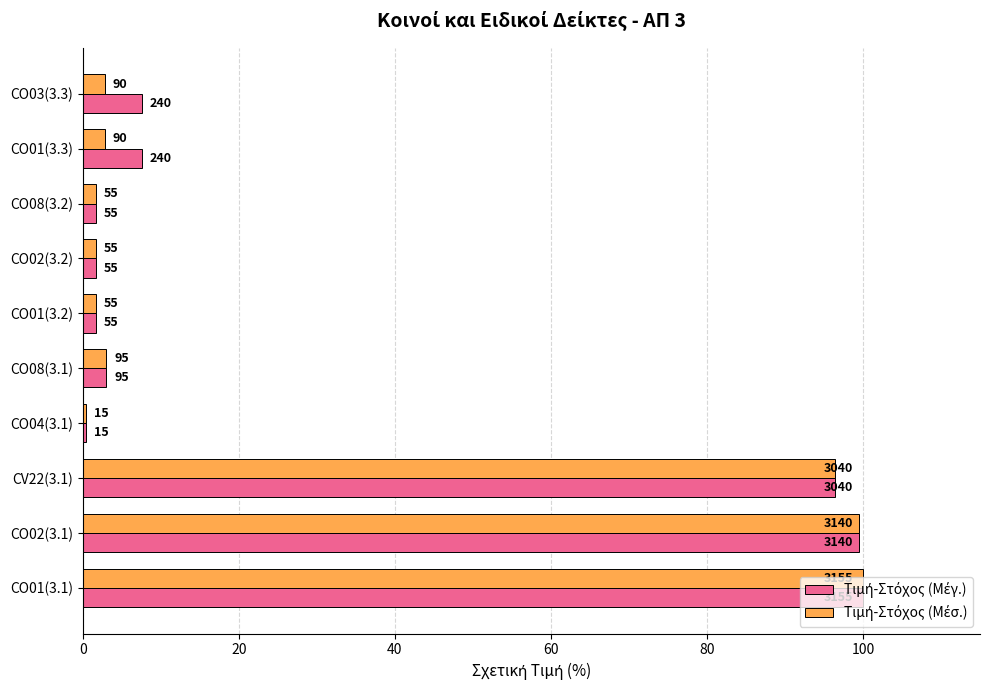

At how many categories does at least one series exceed 62?

3